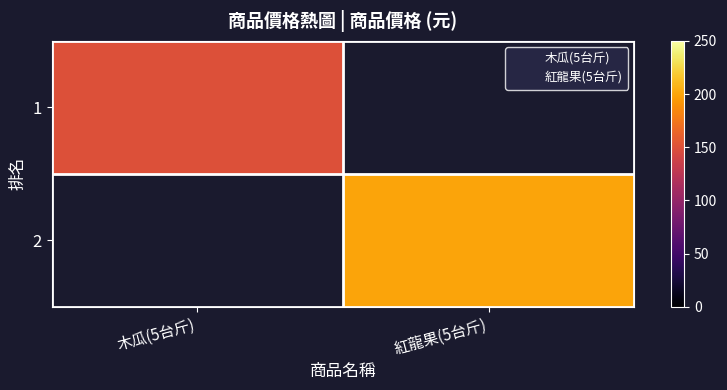

Which category has the highest value in the 1 series?

木瓜(5台斤)